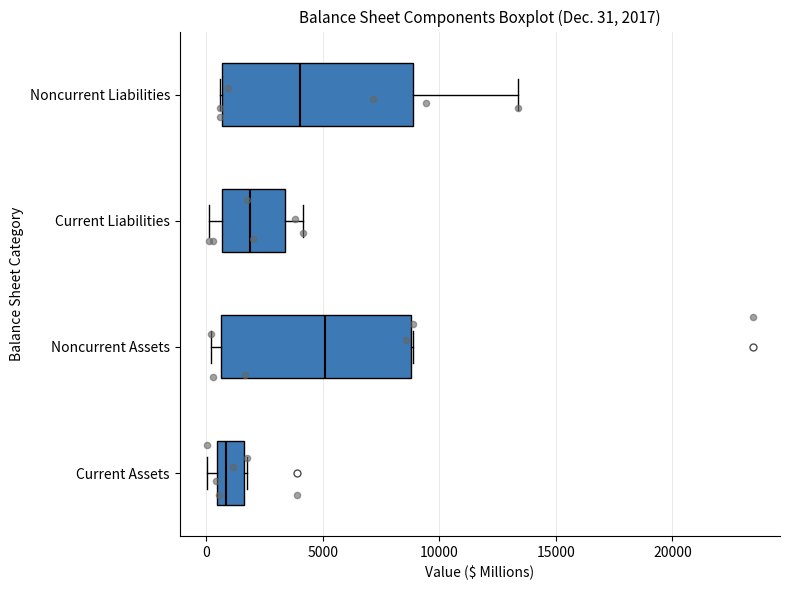

Which box has the furthest to the right median line?

Noncurrent Assets